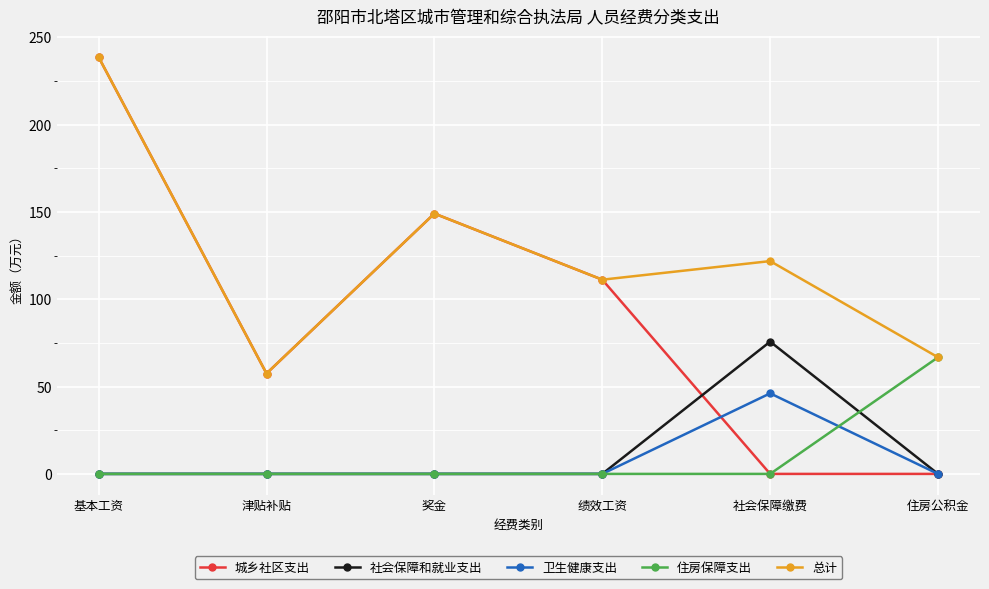

What is the difference between the maximum and second lowest values in the 总计 series?

171.9